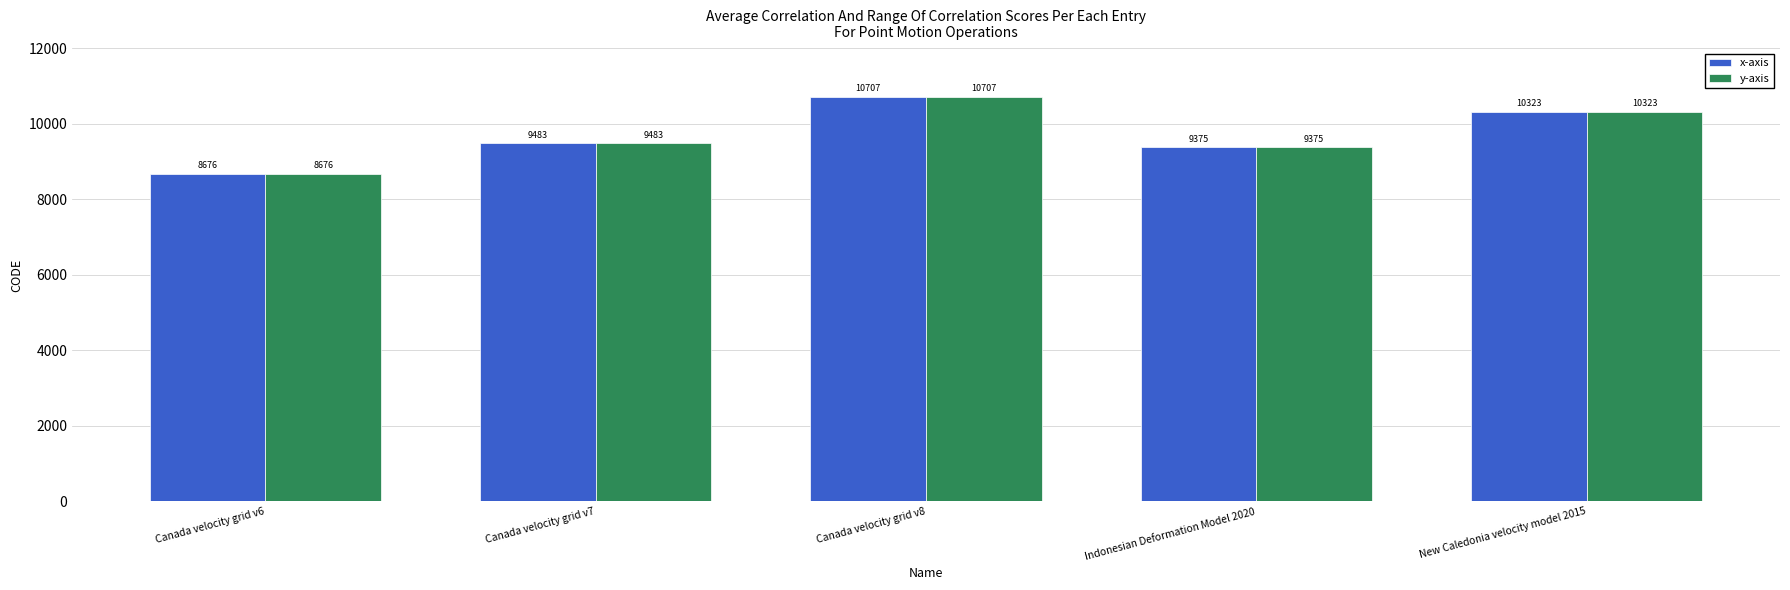

Reading left to right, transcribe all the data shown in this chart.

x-axis: Canada velocity grid v6=8676	Canada velocity grid v7=9483	Canada velocity grid v8=10707	Indonesian Deformation Model 2020=9375	New Caledonia velocity model 2015=10323
y-axis: Canada velocity grid v6=8676	Canada velocity grid v7=9483	Canada velocity grid v8=10707	Indonesian Deformation Model 2020=9375	New Caledonia velocity model 2015=10323